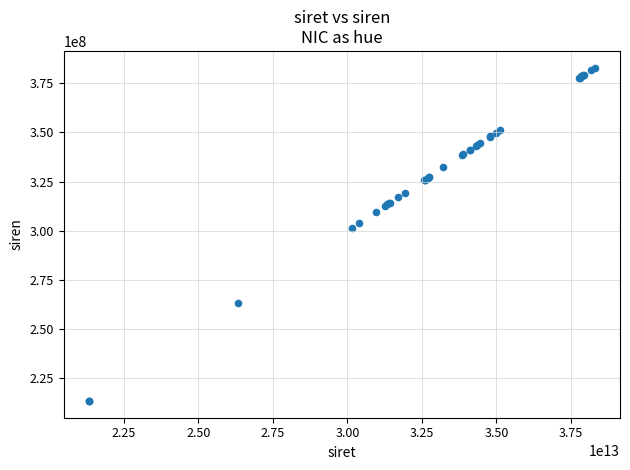

What Y value in the scatter plot is closest to 298152911?

301548350